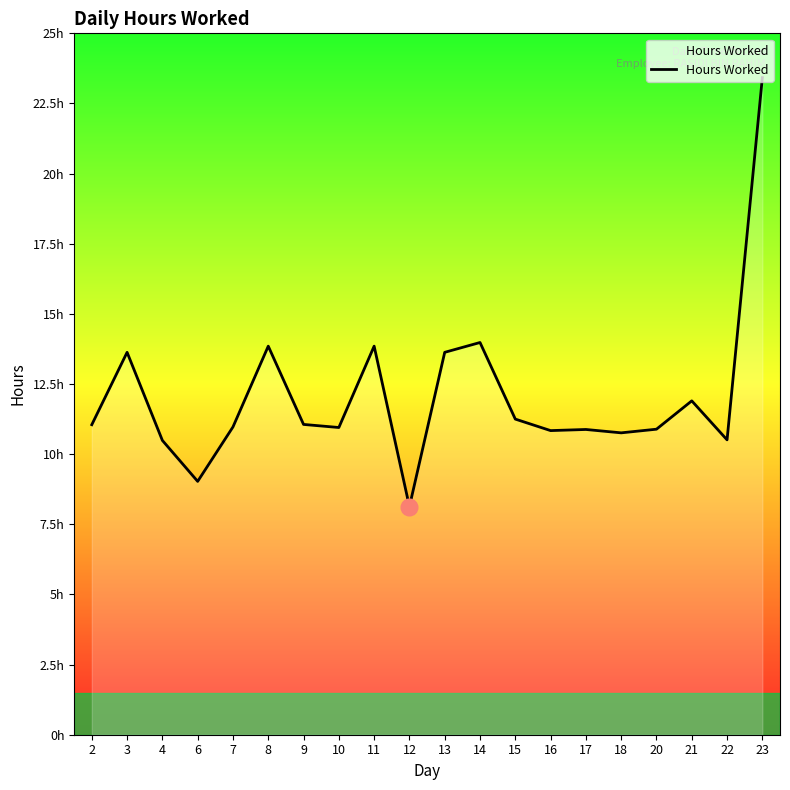

The value at 18 is 5.3. True or false?

False